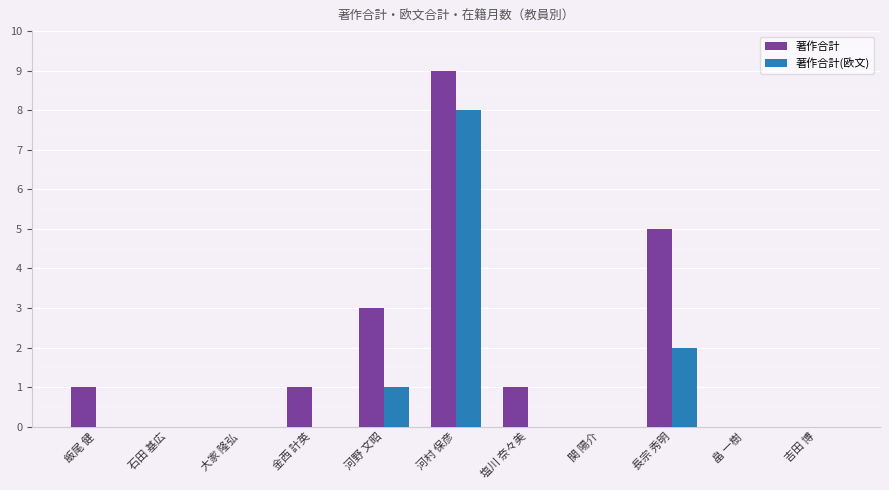

What is the sum of all 著作合計(欧文) values?

11